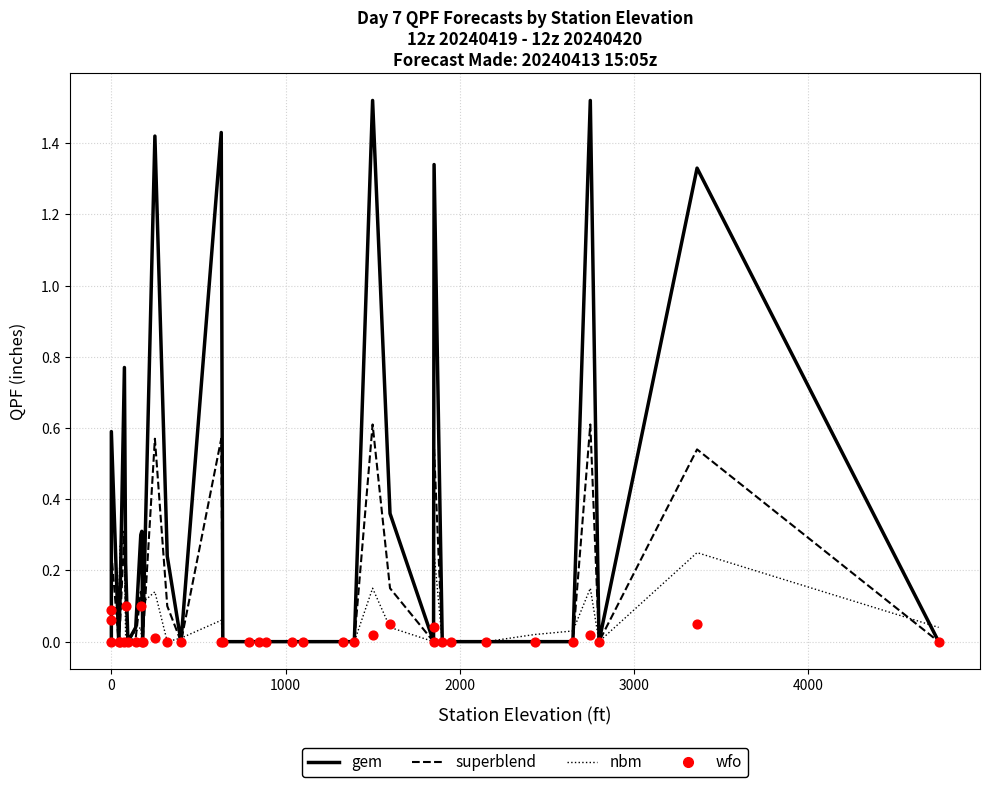

Which series has the largest Y range (max minus min)?

gem